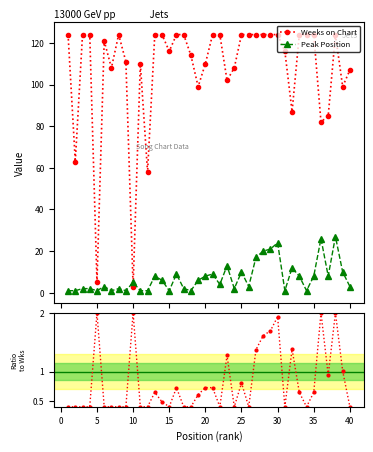

In Peak Position, how many points are higher than both neighbors (excluding endpoints)?

12